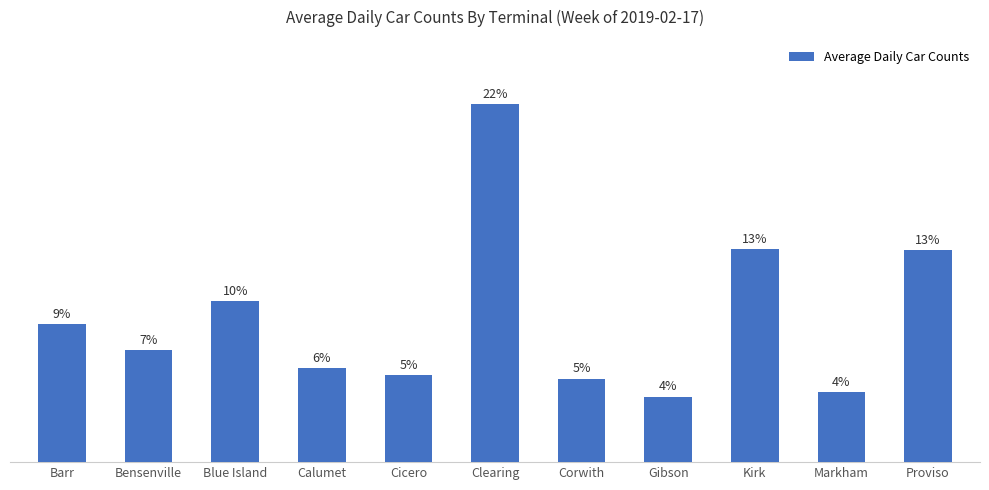

List the labels in order of value, smallest first.

Gibson, Markham, Corwith, Cicero, Calumet, Bensenville, Barr, Blue Island, Proviso, Kirk, Clearing